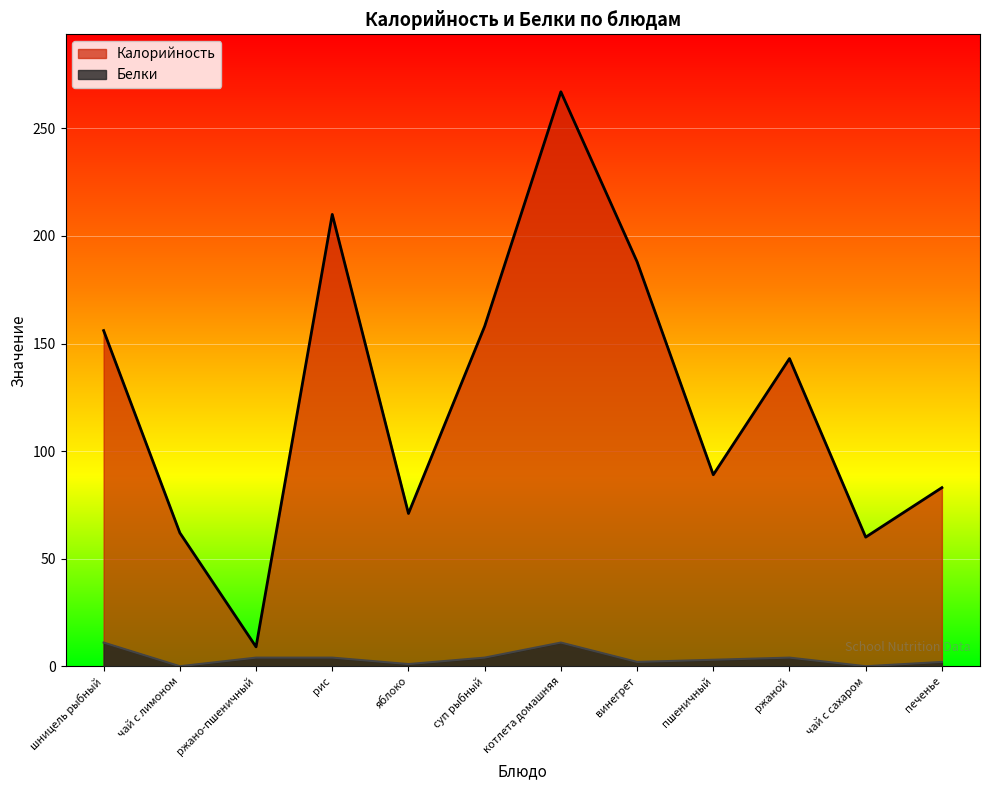

Which series changed the most between пшеничный and чай с сахаром?

Калорийность